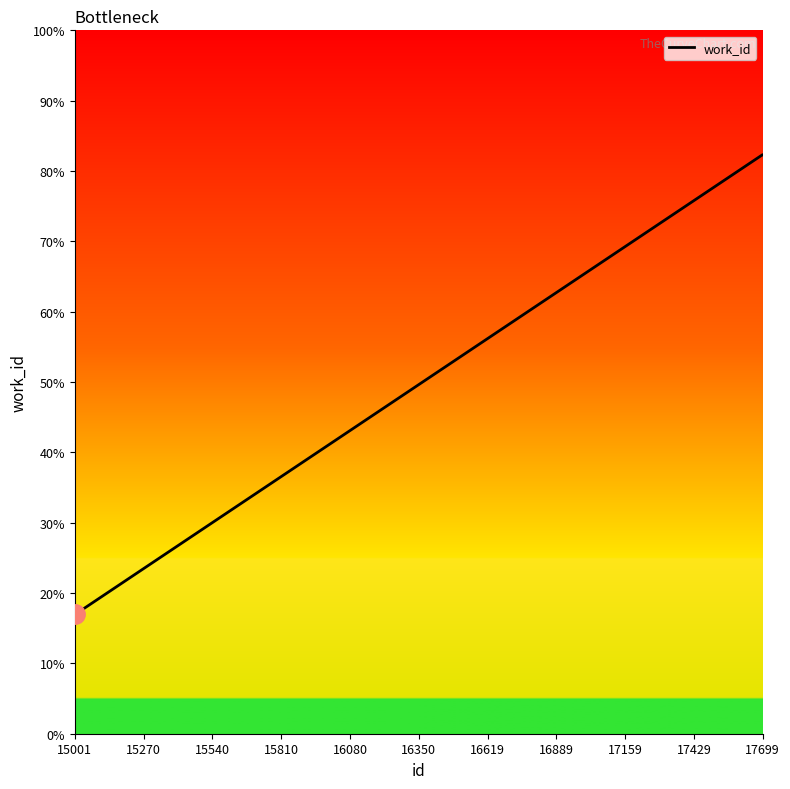

How many distinct data groups are displayed?

1